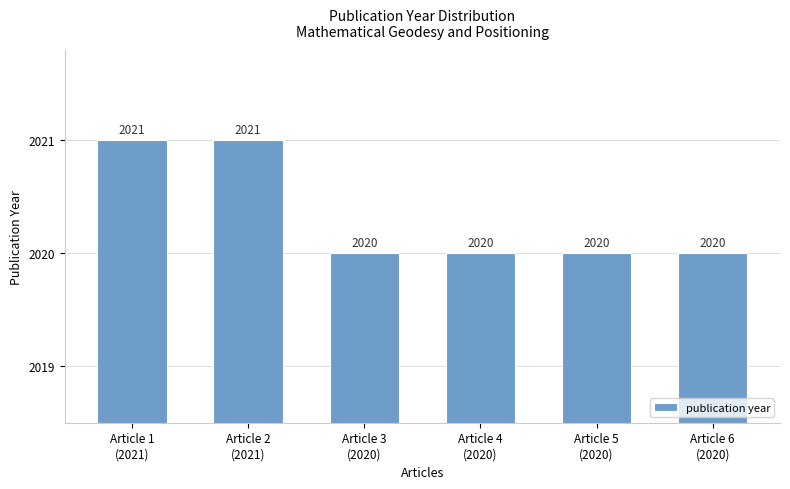

How many values are between 2020 and 2021?

6